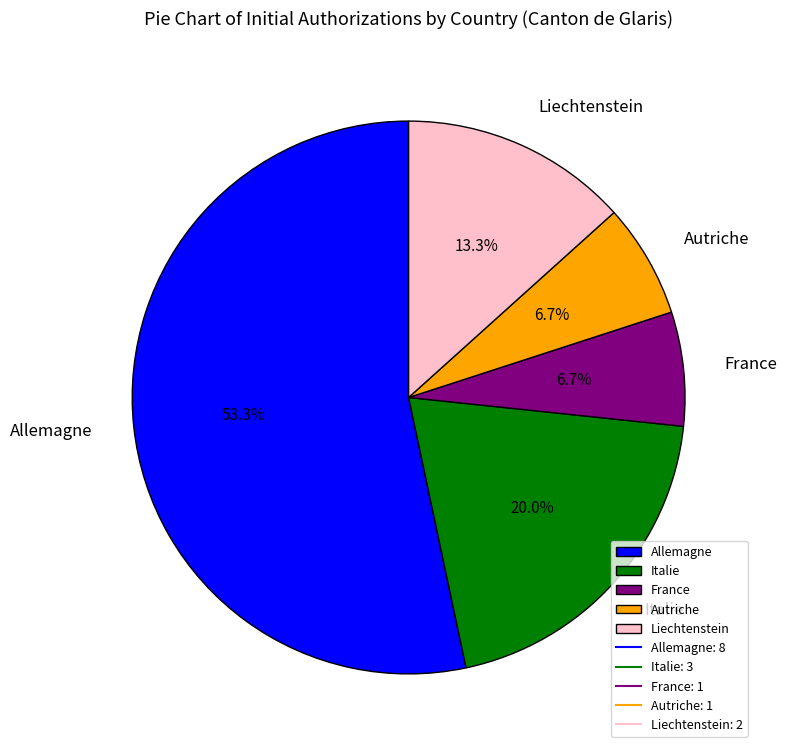

Between Liechtenstein and France, which is larger?

Liechtenstein